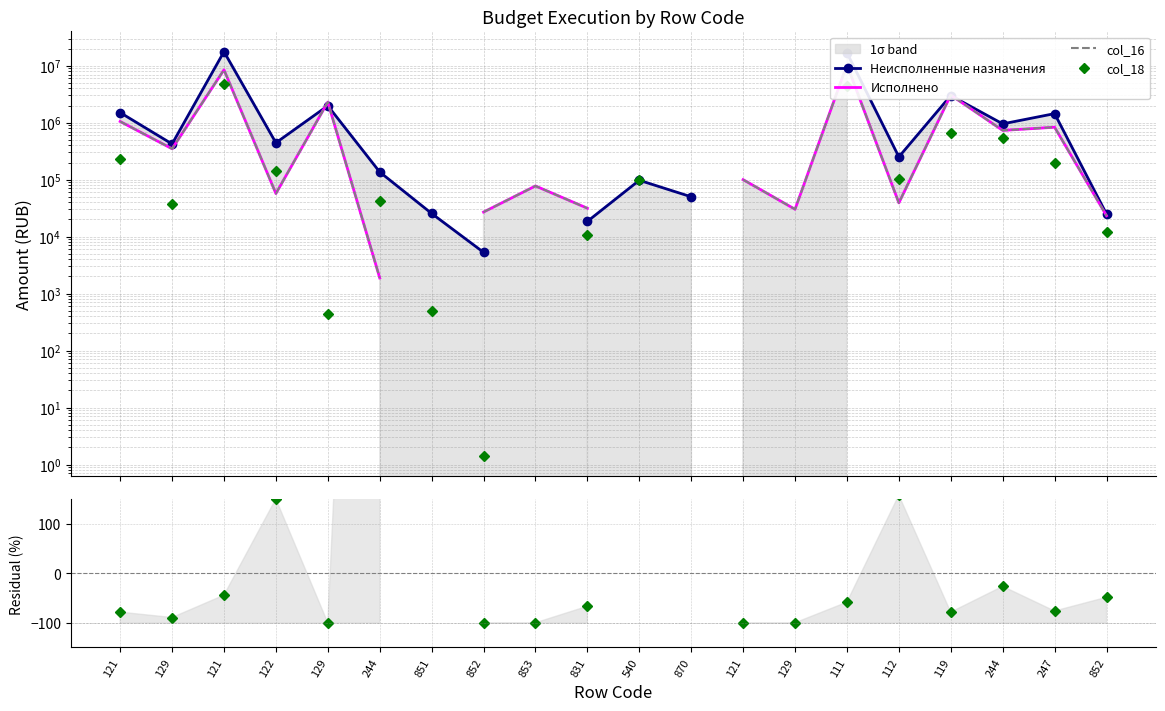

True or false: col_18 has more than 1 points higher than both neighbors.

True